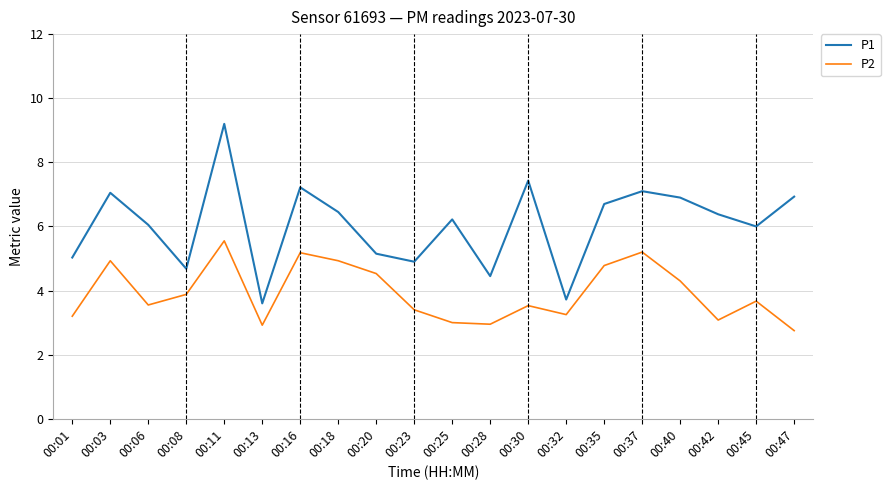

Which series changed the most between 00:16 and 00:40?

P2